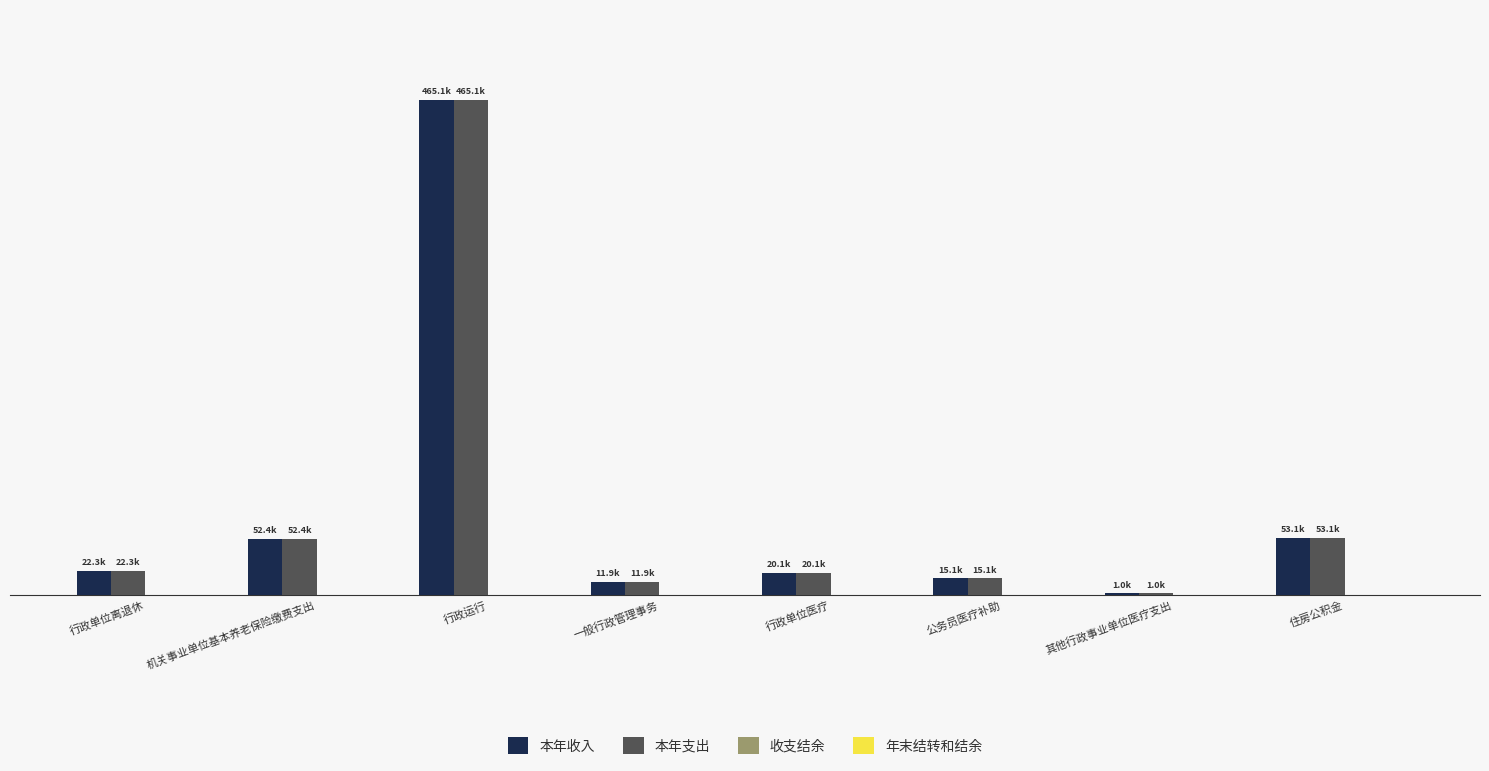

What is the label of the 2nd bar from the right?

其他行政事业单位医疗支出